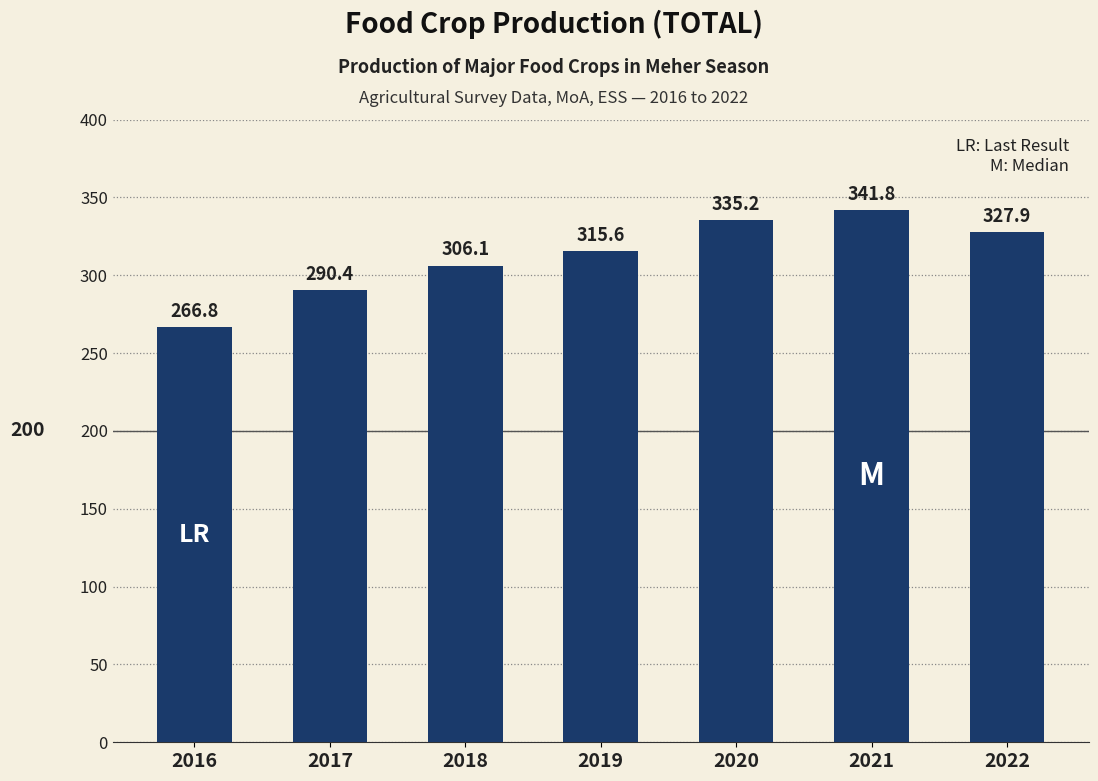

Is it true that the value at 2022 is 208.1?

False